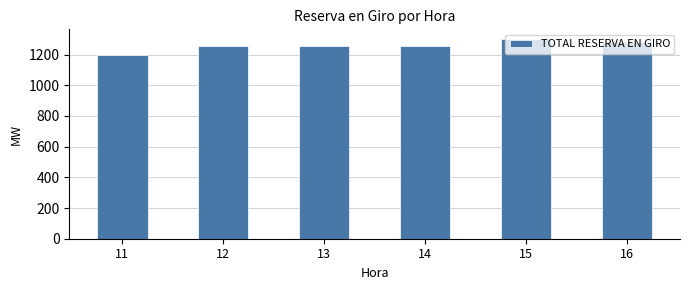

Approximately how many times larger is the value at 16 compared to 15?

1.0